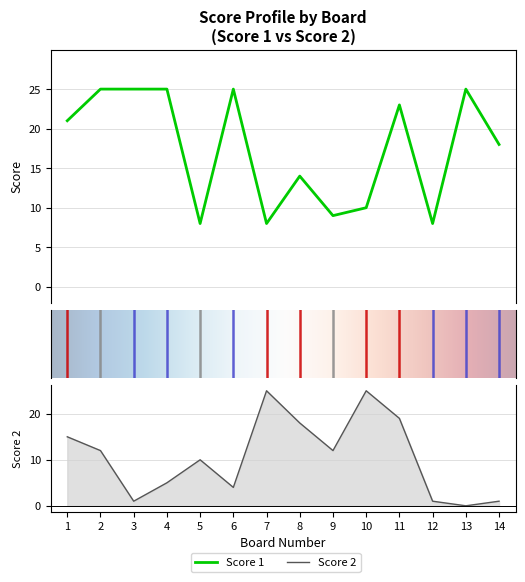

The value of Score 1 at 8 is 14. True or false?

True